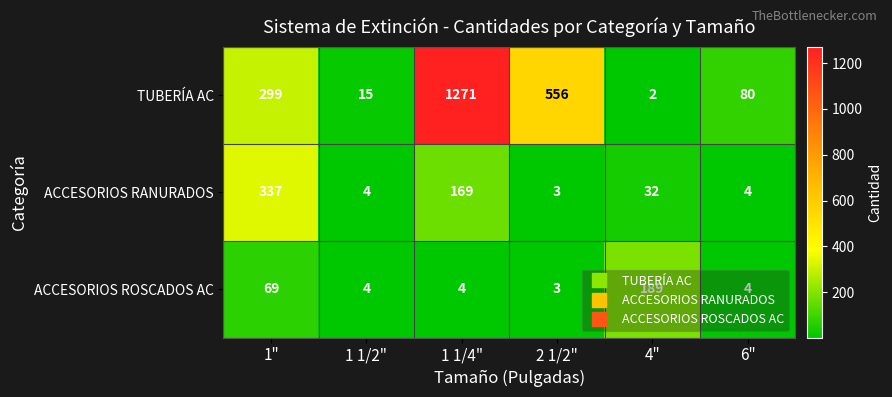

The TUBERÍA AC series shows 80 at 6". True or false?

True